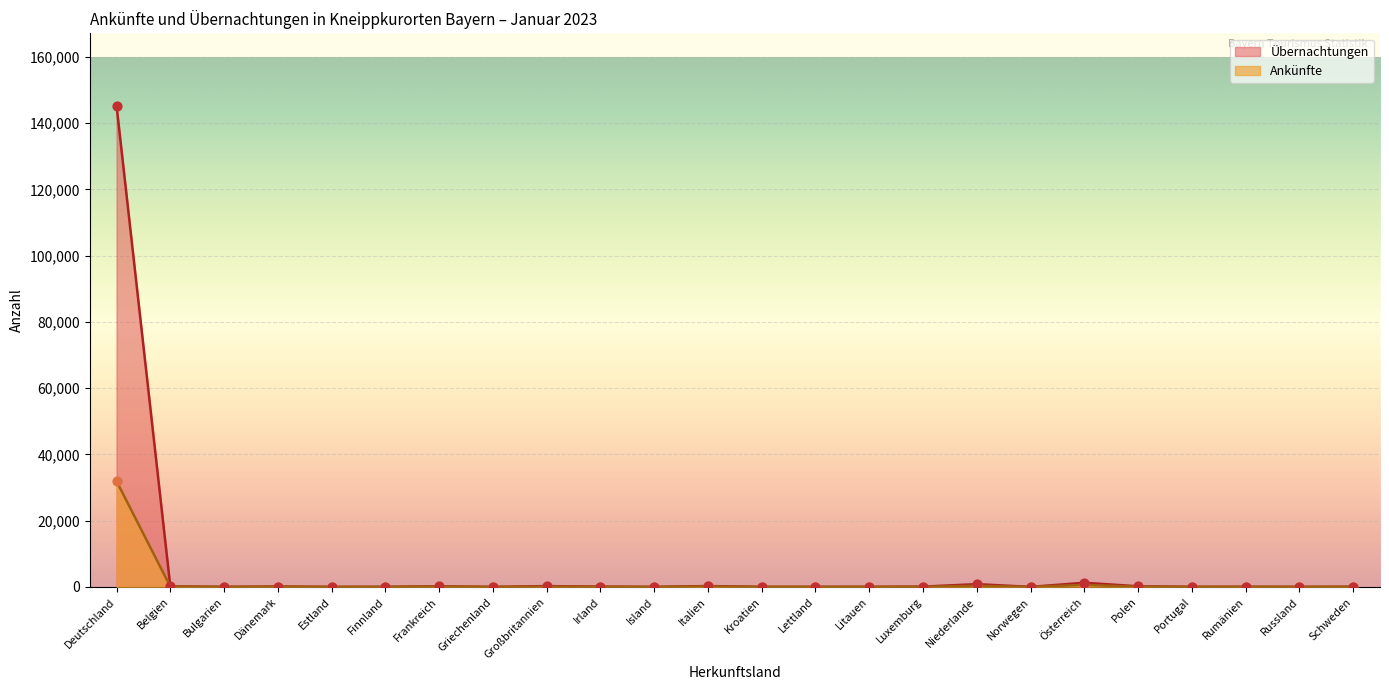

At which category is the sum across all series the highest?

Deutschland